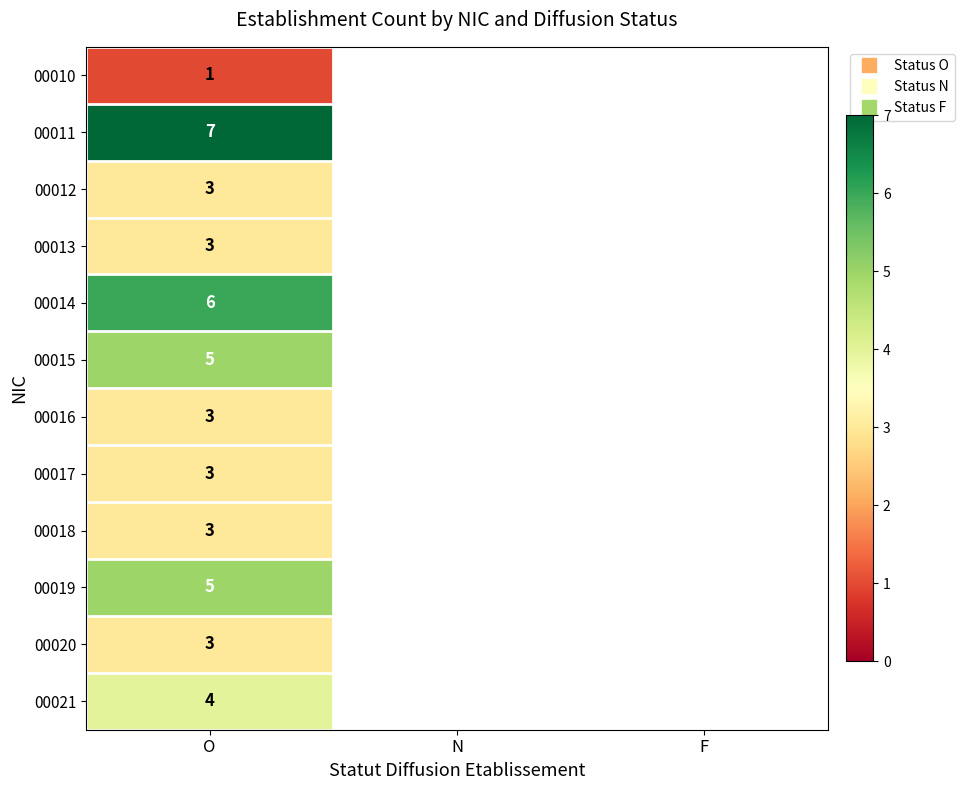

List the labels in order of 00016 value, largest first.

O, N, F